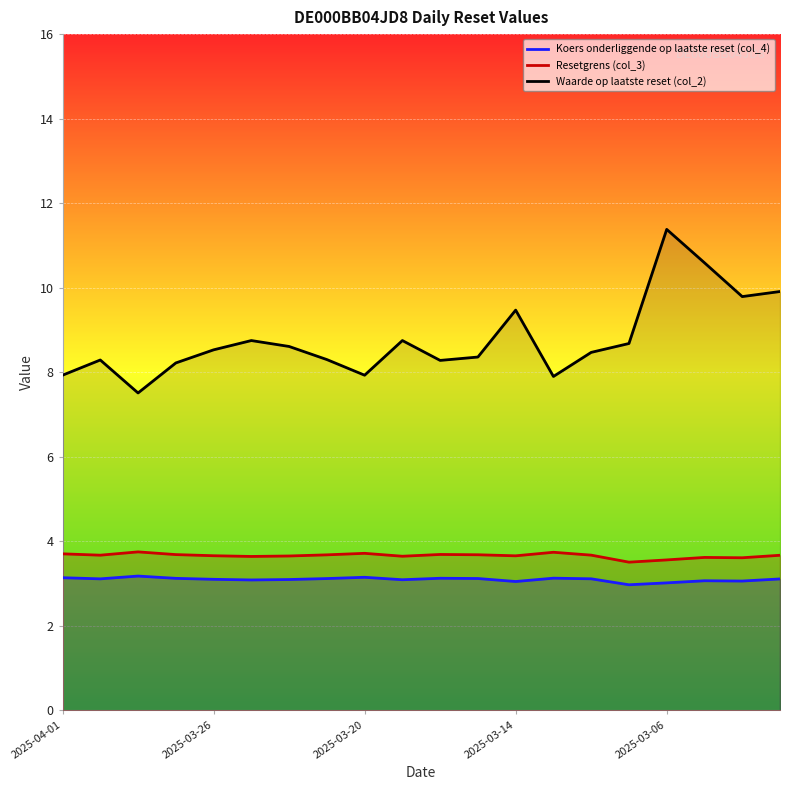

What is the difference between the second highest and minimum values in the Koers onderliggende op laatste reset (col_4) series?

0.2